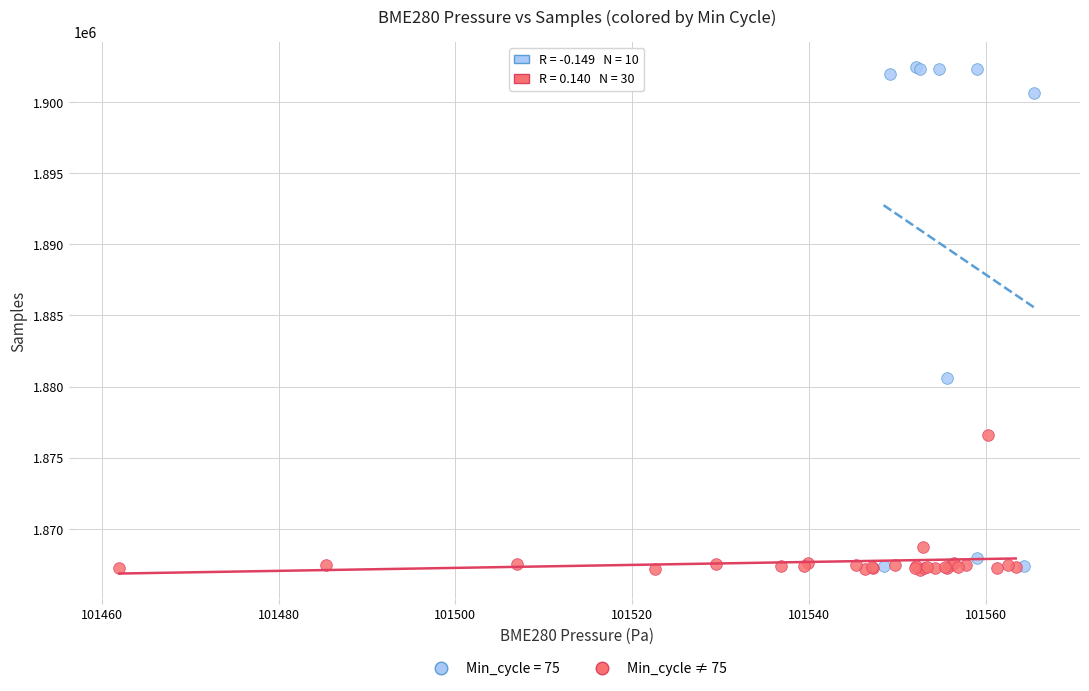

Which series reaches the maximum Y coordinate?

Min_cycle = 75